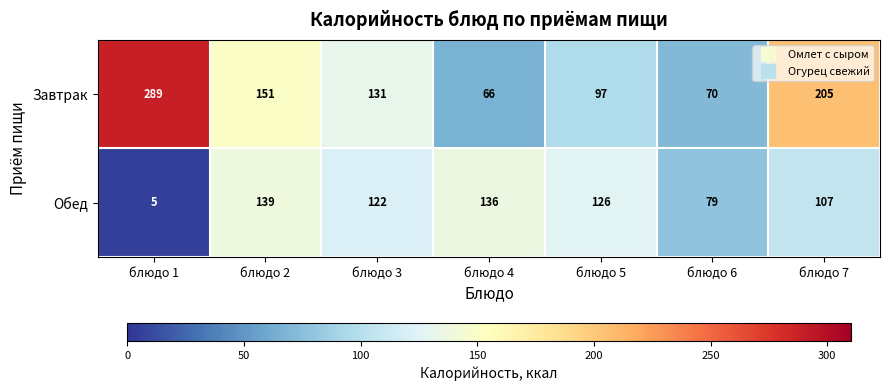

What is the sum of the Завтрак values at блюдо 3 and блюдо 6?

201